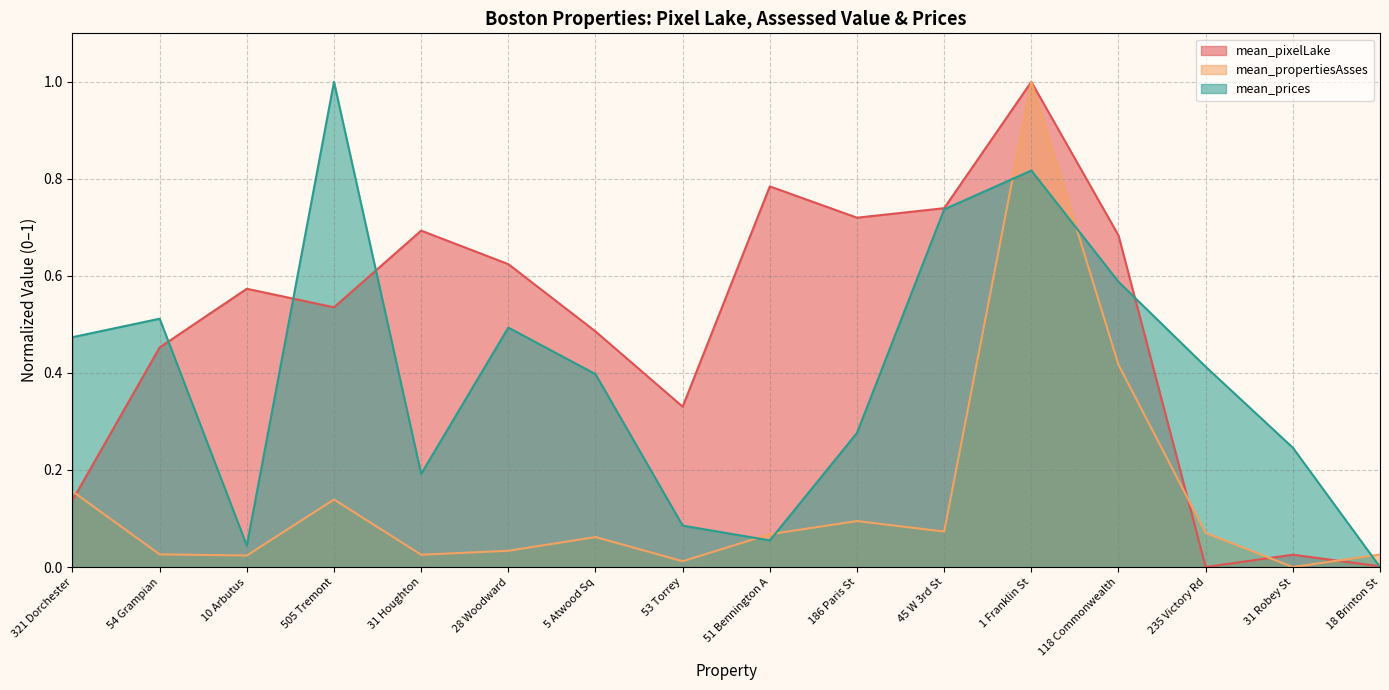

What are all the series names shown in the legend?

mean_pixelLake, mean_propertiesAsses, mean_prices